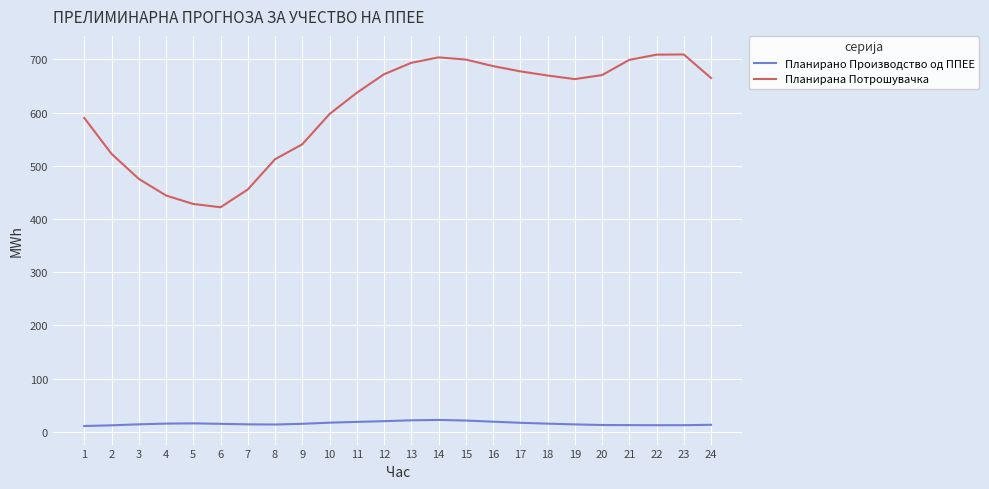

At 4, list the series in order from largest to smallest.

Планирана Потрошувачка, Планирано Производство од ППЕЕ